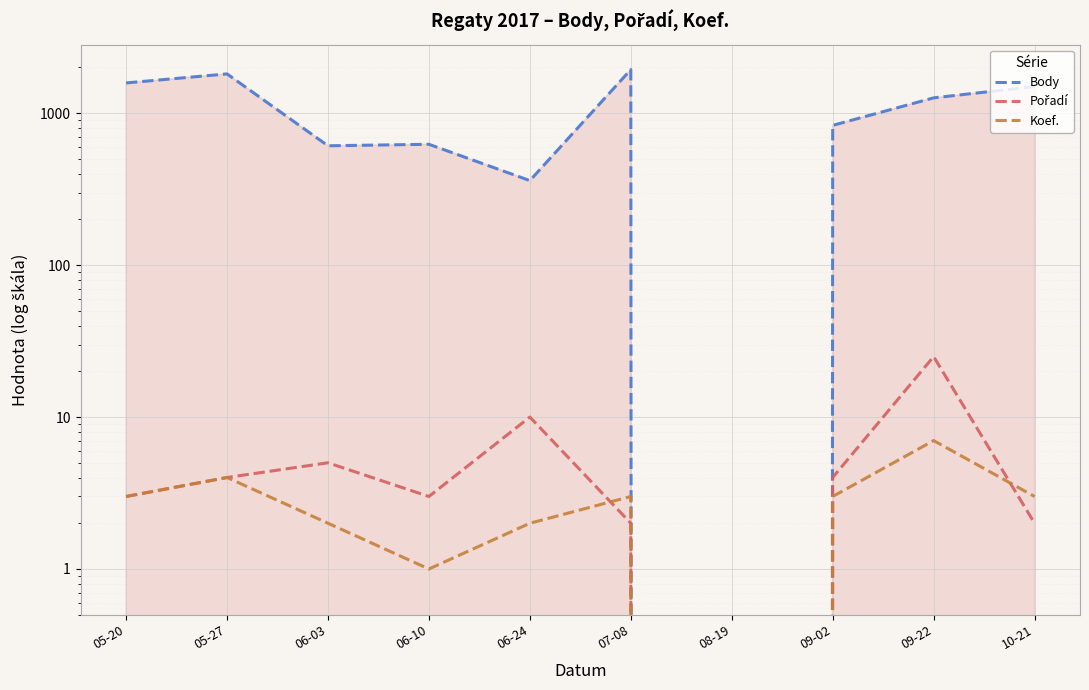

Which series has the largest range (max minus min)?

Body